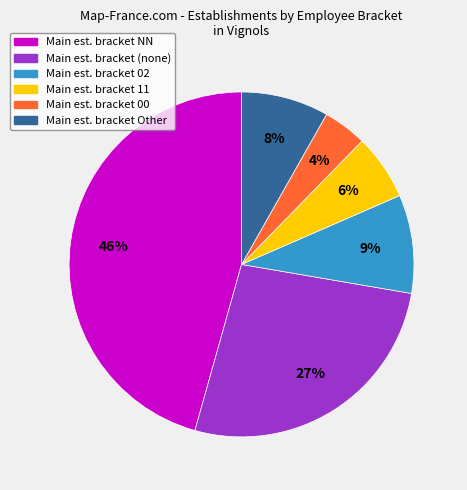

To the nearest percent, what is the average slice percentage?

17%